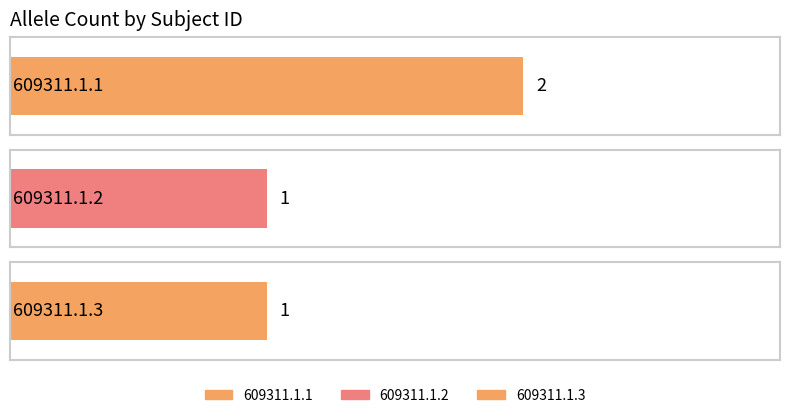

What is the change in value from 609311.1.1 to 609311.1.2?

-1